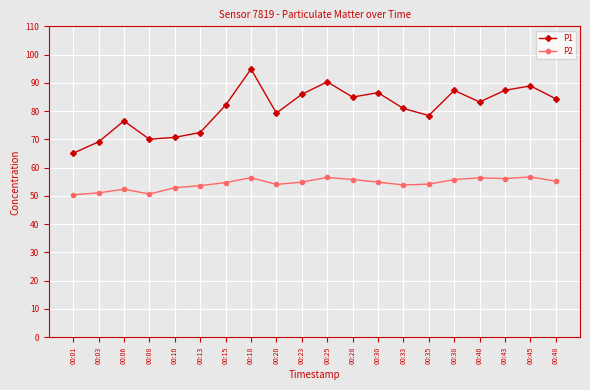

What is the maximum value for P2?

56.7